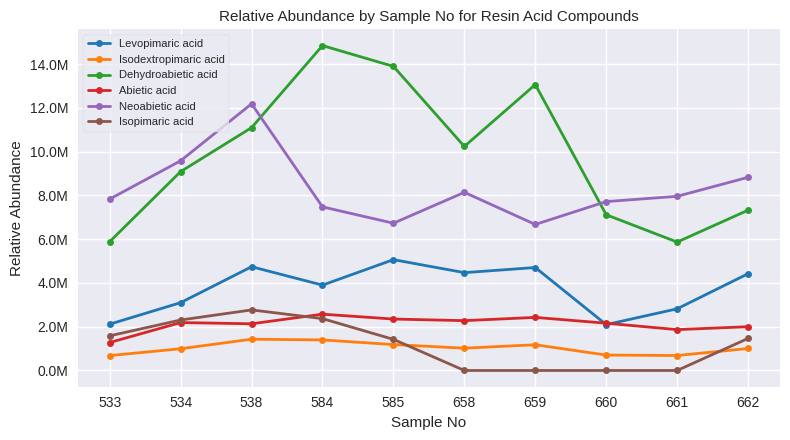

What are all the series names shown in the legend?

Levopimaric acid, Isodextropimaric acid, Dehydroabietic acid, Abietic acid, Neoabietic acid, Isopimaric acid